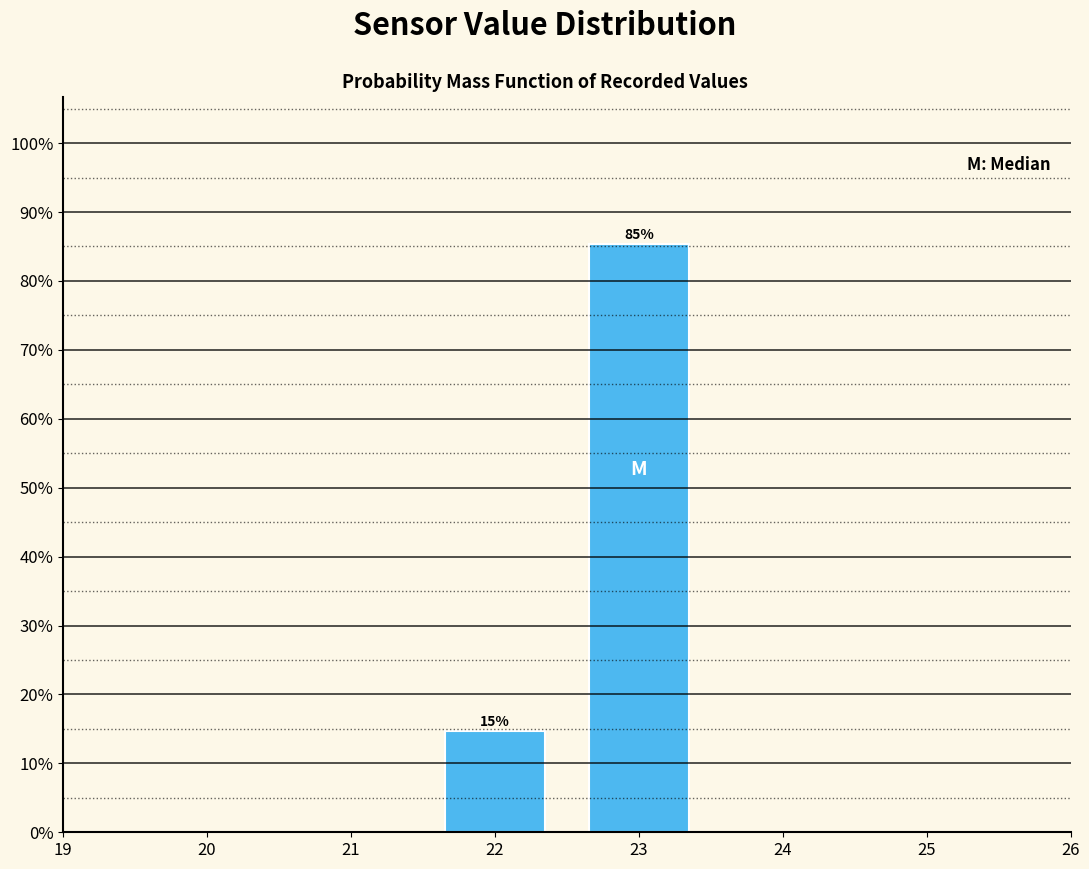

Between 23 and 22, which is larger?

23